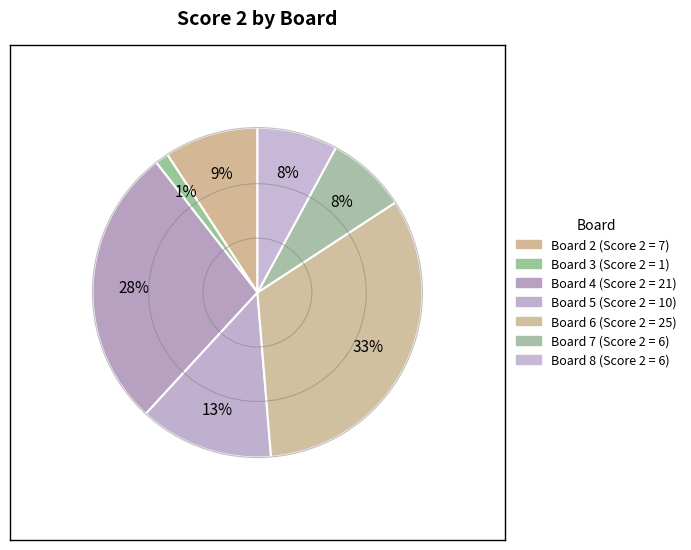

Which slice is the largest?

Board 6